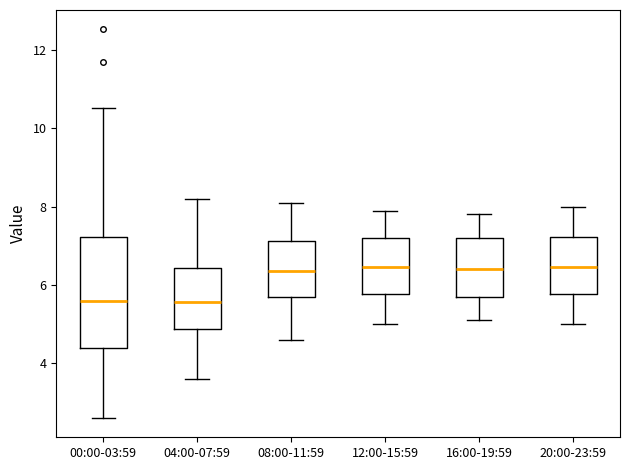

Which box is the tallest, from its lower edge to its upper edge?

00:00-03:59